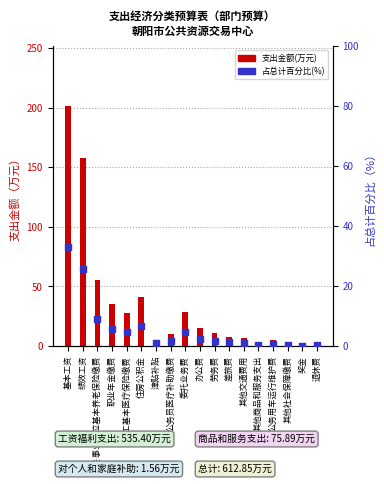

Which series reaches the maximum Y coordinate?

支出金额(万元)